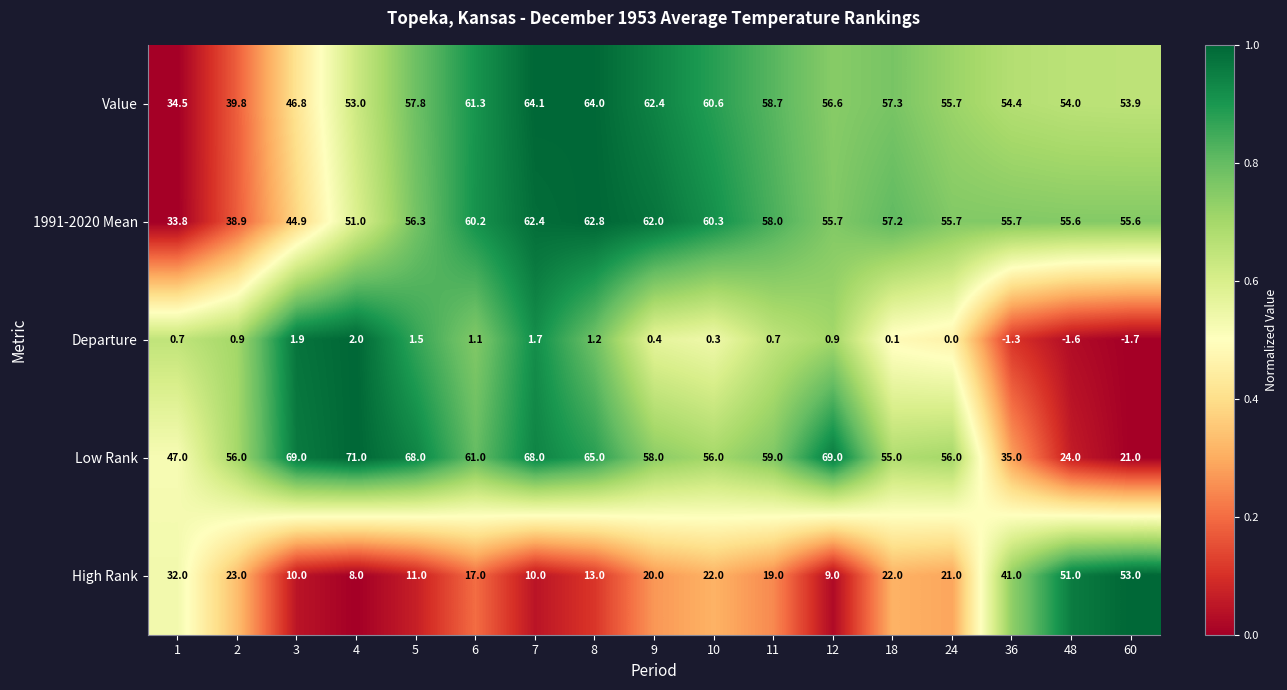

Which series has the widest spread of values?

Low Rank